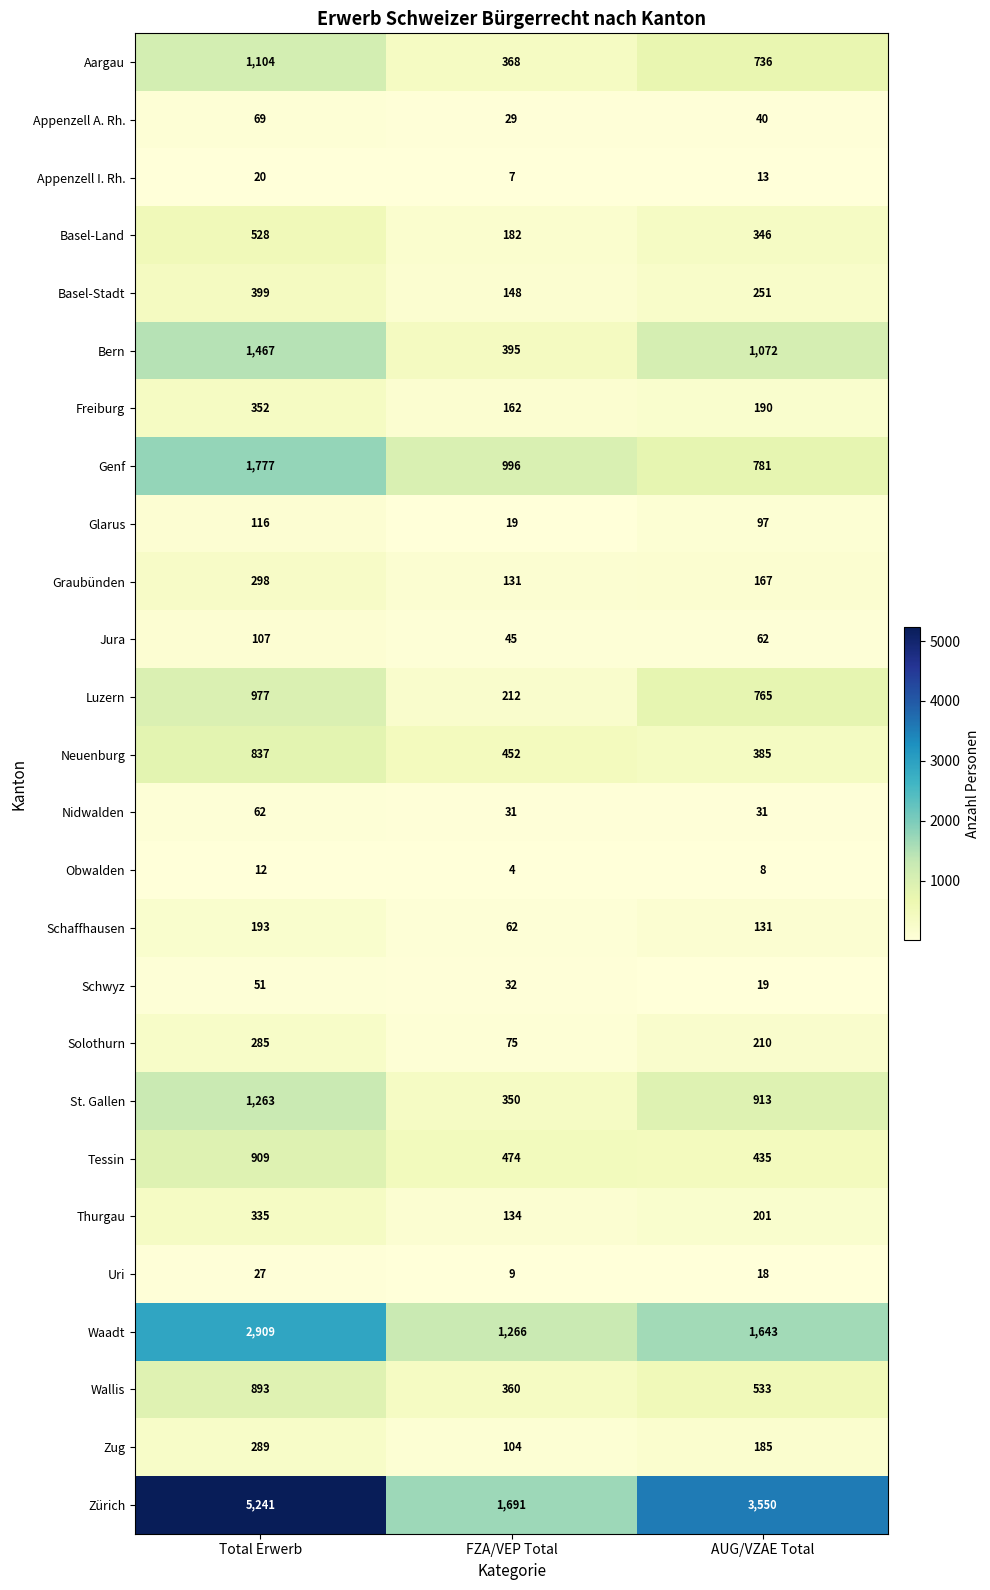

The St. Gallen series shows 1309 at AUG/VZAE Total. True or false?

False